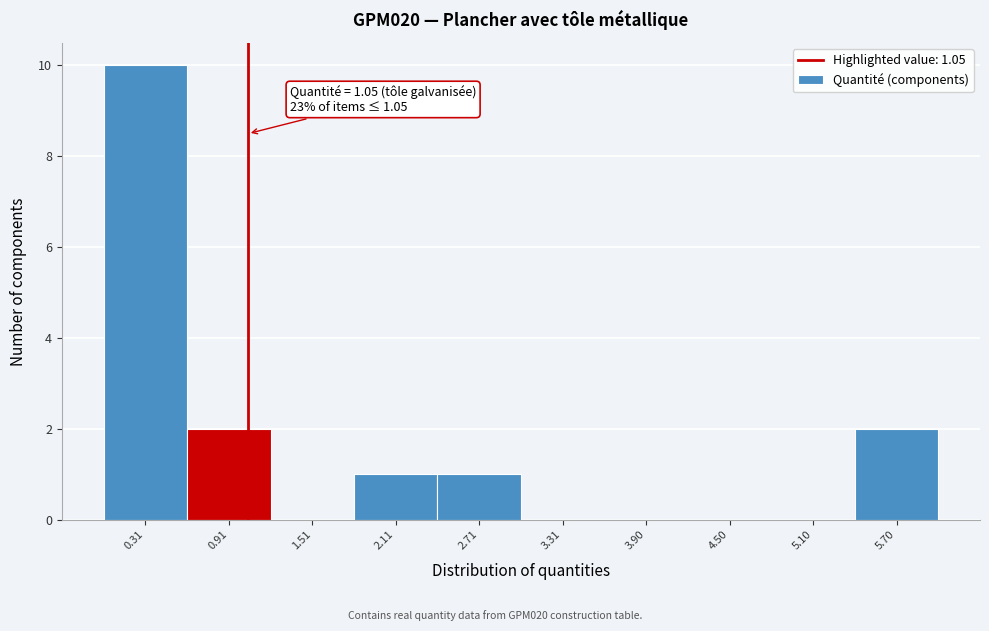

Over which range of the x-axis is the bar tallest?

0.0 to 0.6